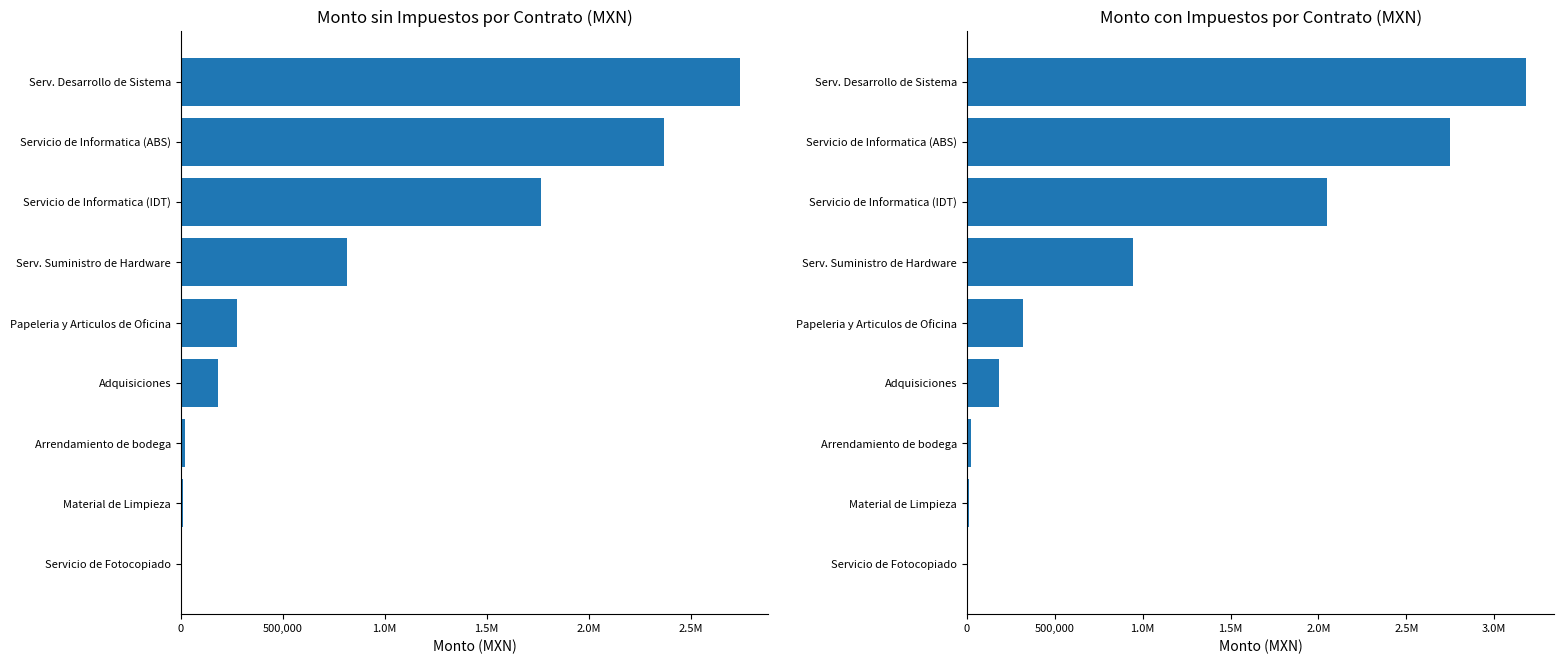

Reading left to right, what are all the values shown in this chart?

Monto sin impuestos: 0.3	11410.2	22000.0	183265.4	276200.7	816966.5	1766886.7	2367863.9	2744355.8
Monto con impuestos: 0.4	13235.9	25520.0	183265.4	320392.8	947681.1	2049588.5	2746722.2	3183452.8